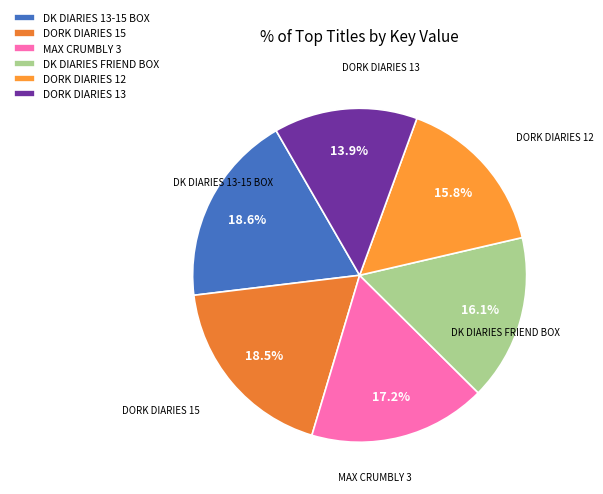

What portion of the pie excludes MAX CRUMBLY 3?

82.8%